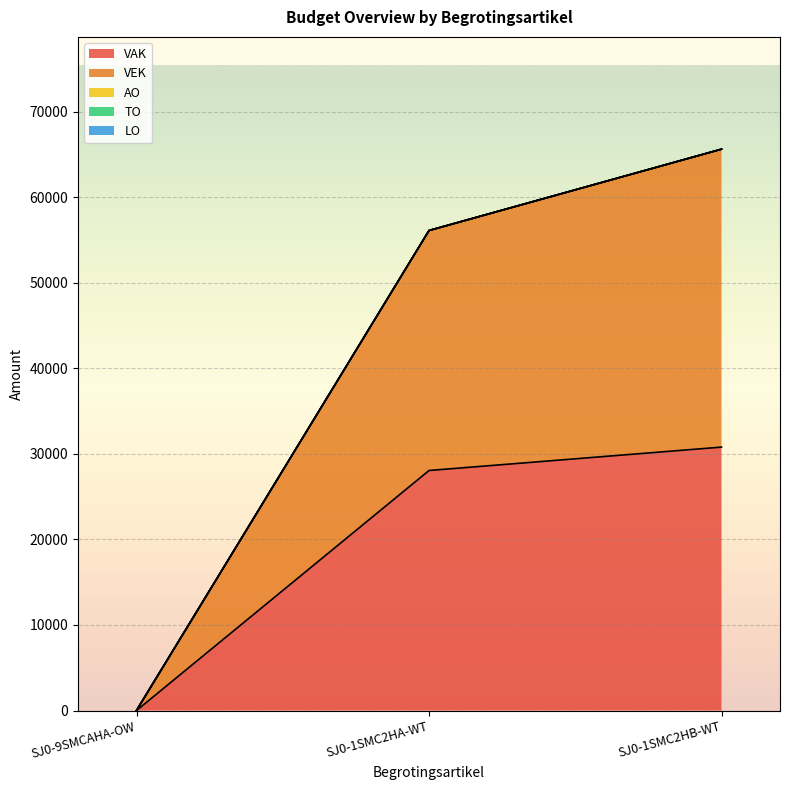

How many values in the VAK series are below 28054?

1